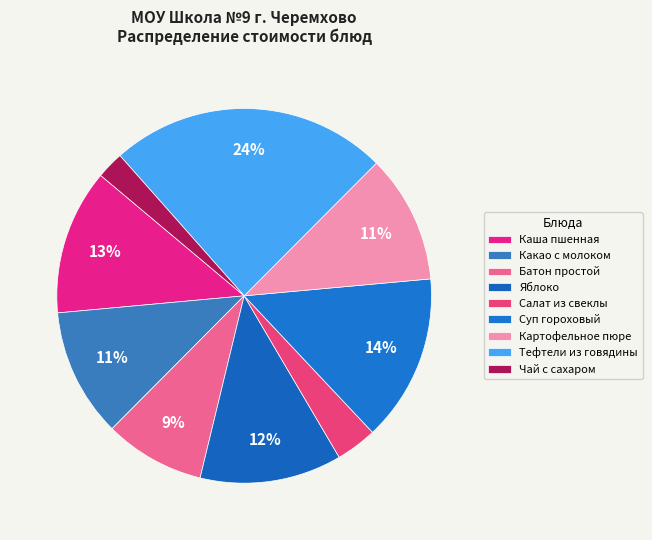

Between Тефтели из говядины and Батон простой, which is larger?

Тефтели из говядины